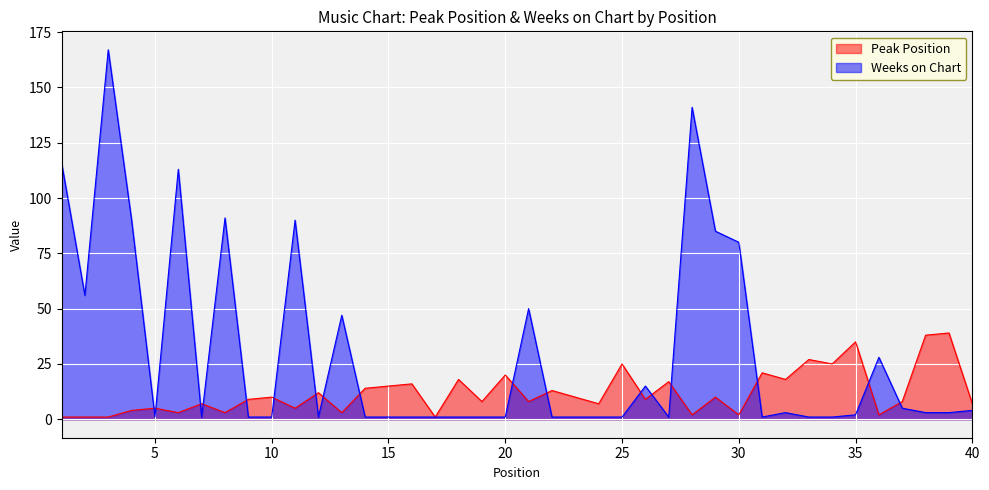

True or false: Peak Position has more than 0 points higher than both neighbors.

True